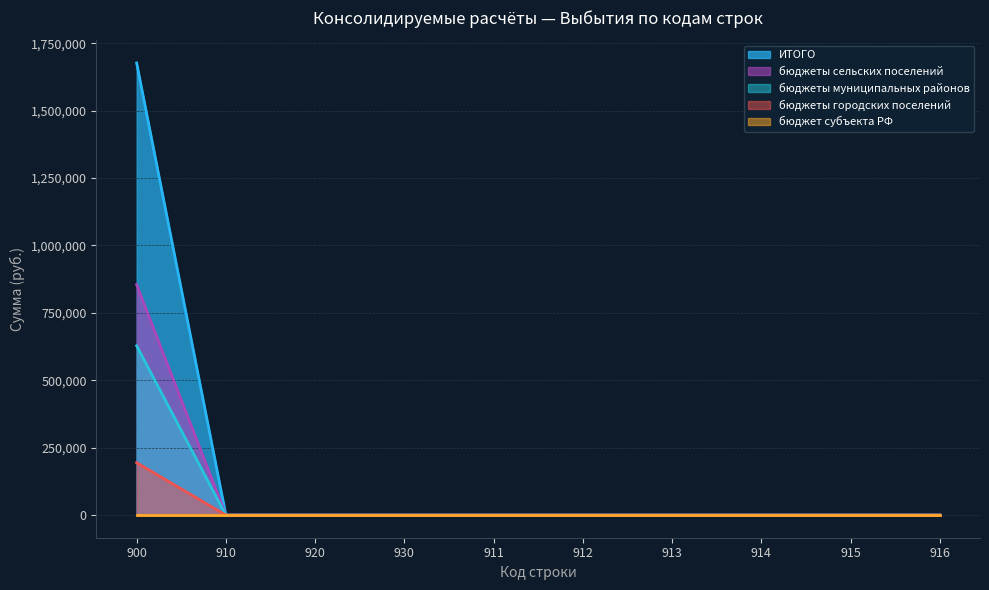

True or false: ИТОГО and бюджеты городских поселений cross at least once.

False